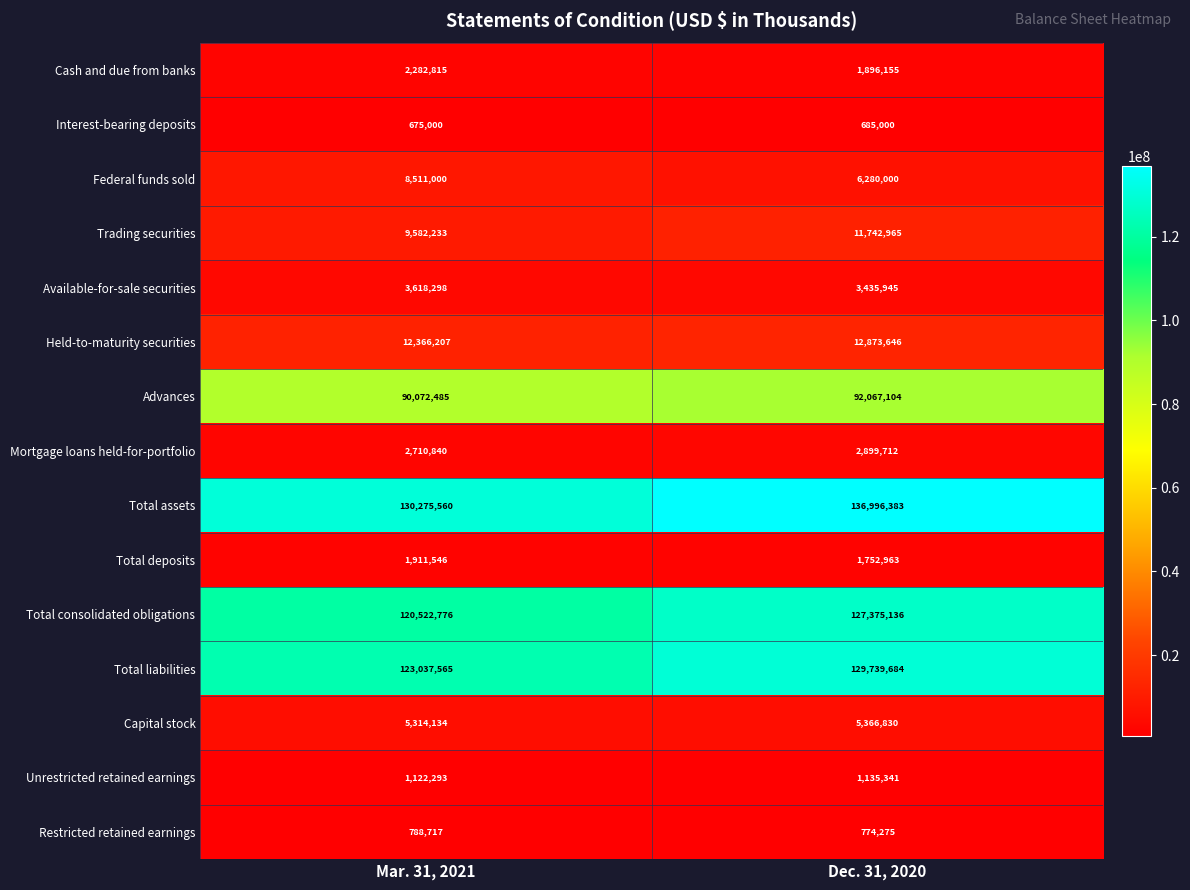

What is the highest value of the Held-to-maturity securities series?

12873646